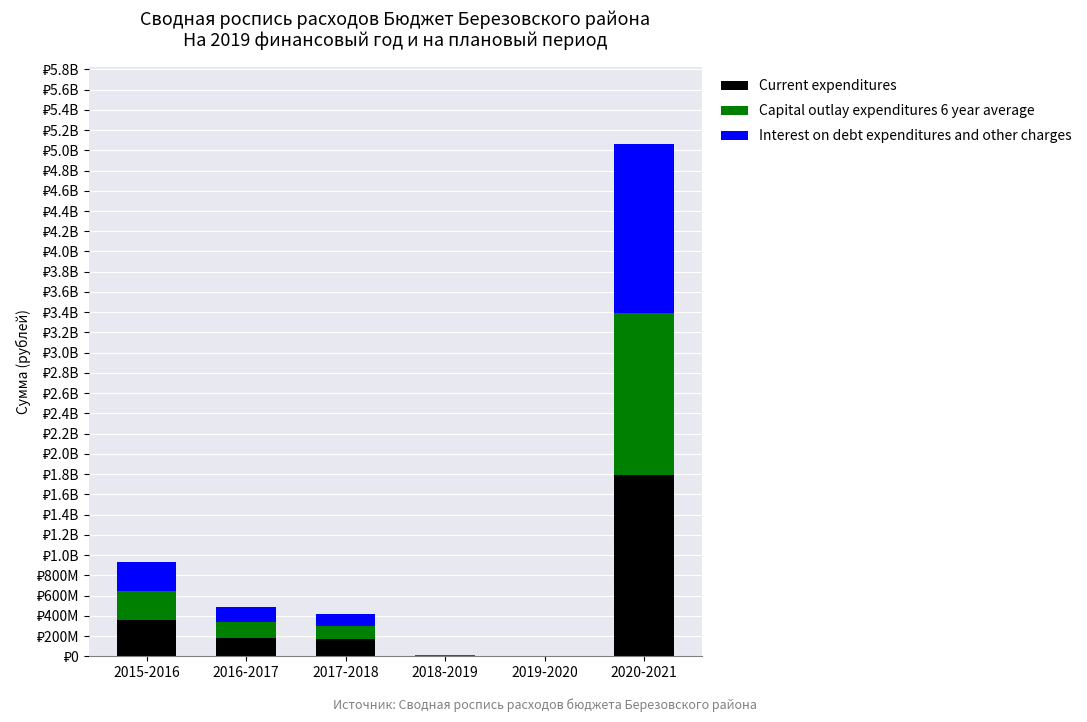

Between 2018-2019 and 2019-2020, which is larger?

2018-2019